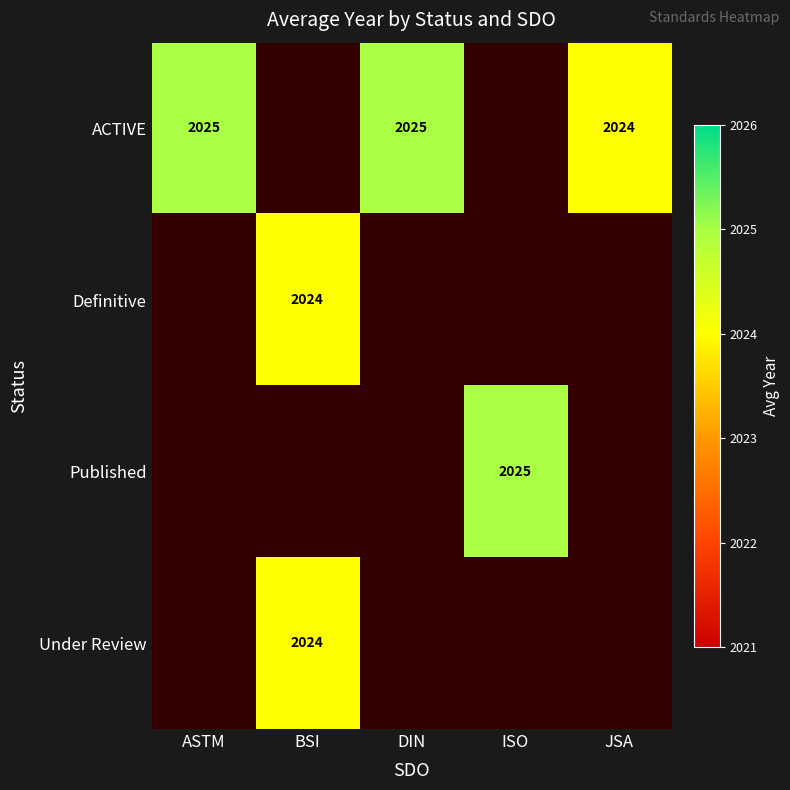

The value of Definitive at BSI is 958. True or false?

False